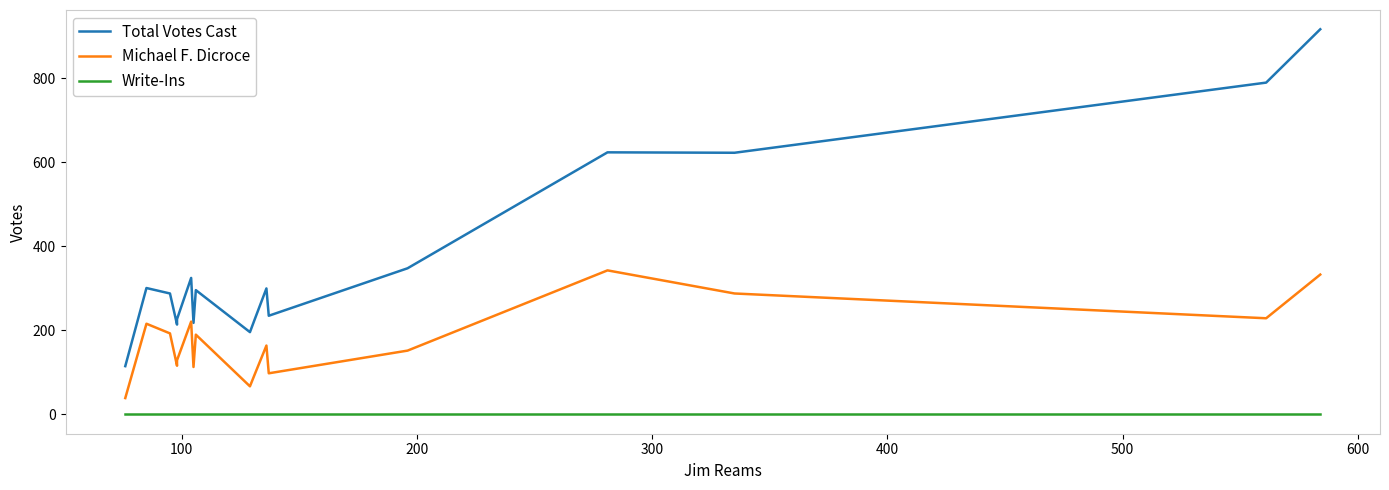

How many lines are shown in the chart?

3